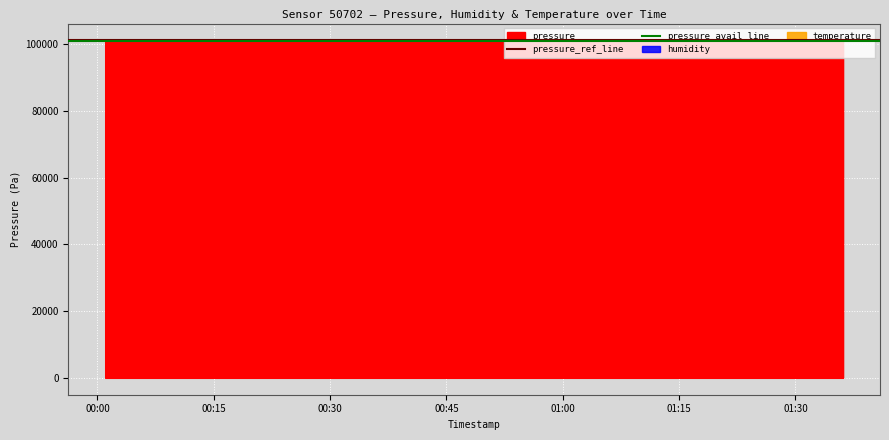

What is the sum of all pressure_avail_line values?

202160